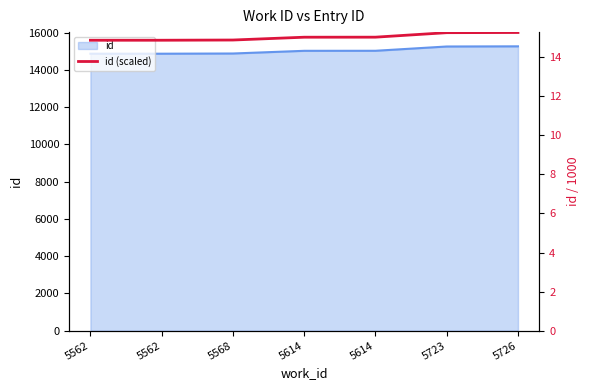

Reading left to right, extract all data points from this chart.

14.9	14.9	14.9	15.0	15.0	15.3	15.3